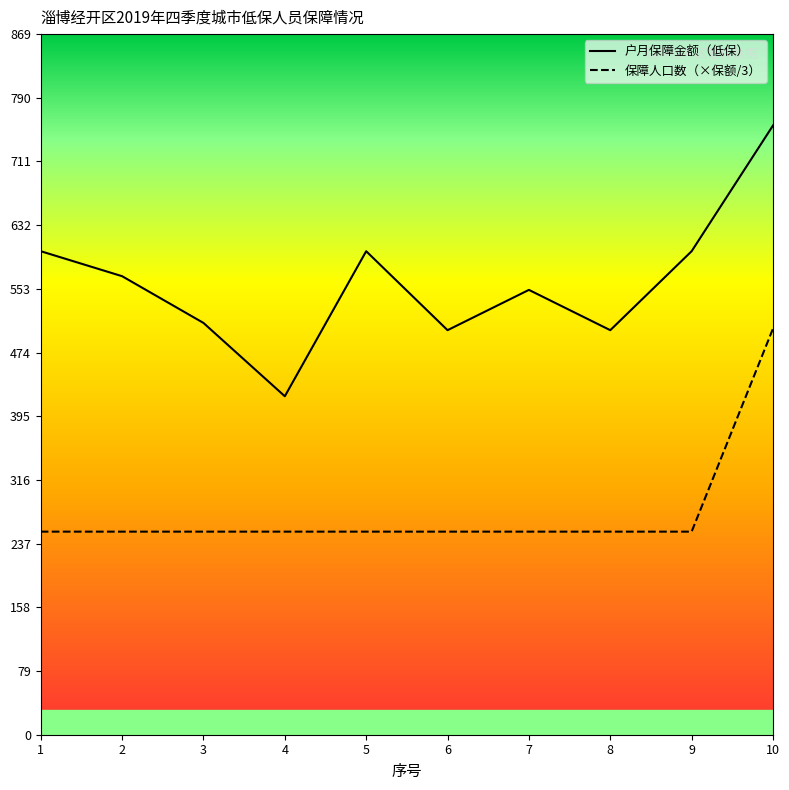

True or false: 户月保障金额（低保） has more than 1 interior local peaks.

True